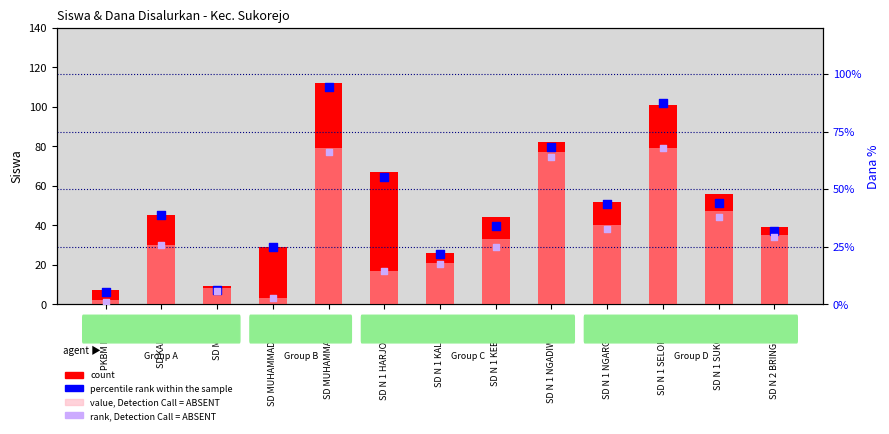

What is the total value across all series at PKBM MEKAR?

15.3